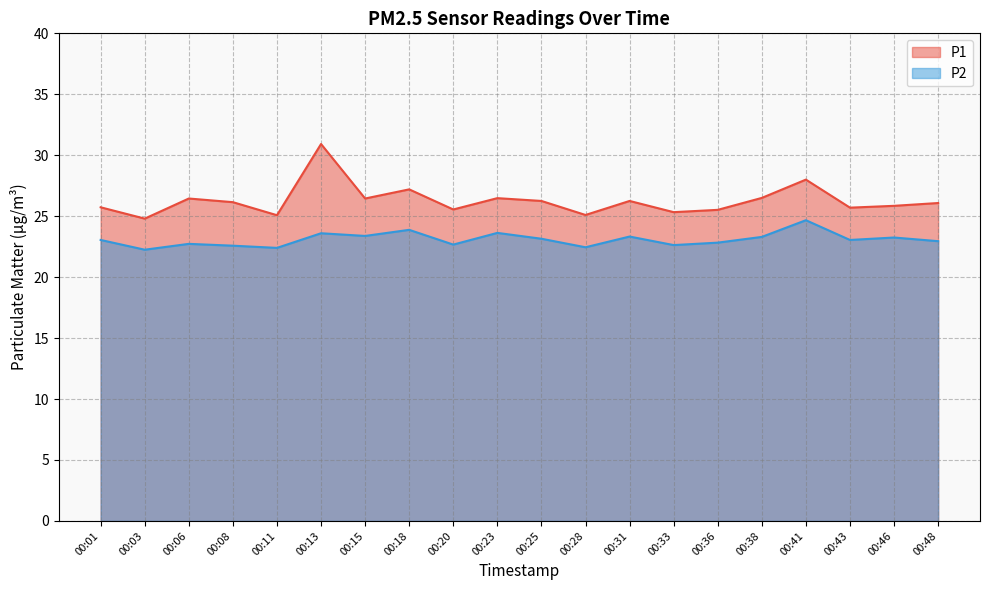

True or false: P1 and P2 cross at least once.

False